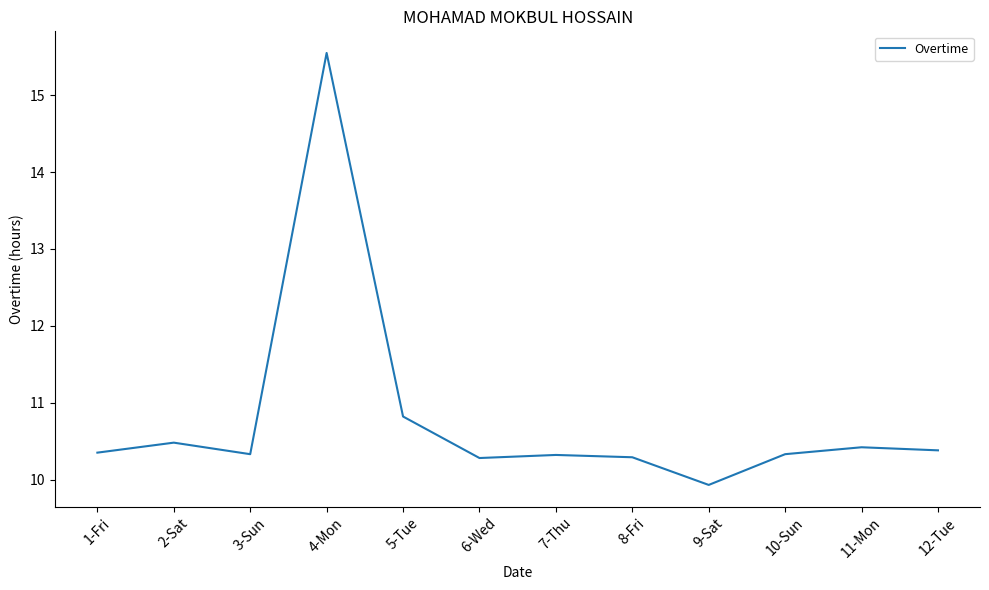

Which has a higher value, 9-Sat or 5-Tue?

5-Tue